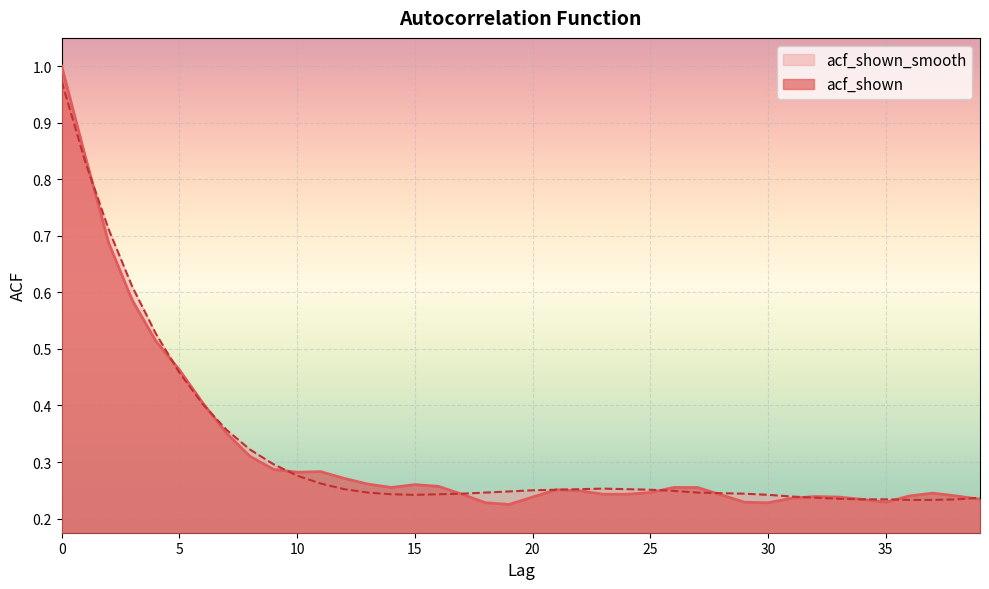

What is the approximate value of acf_shown_smooth at 14?

0.2